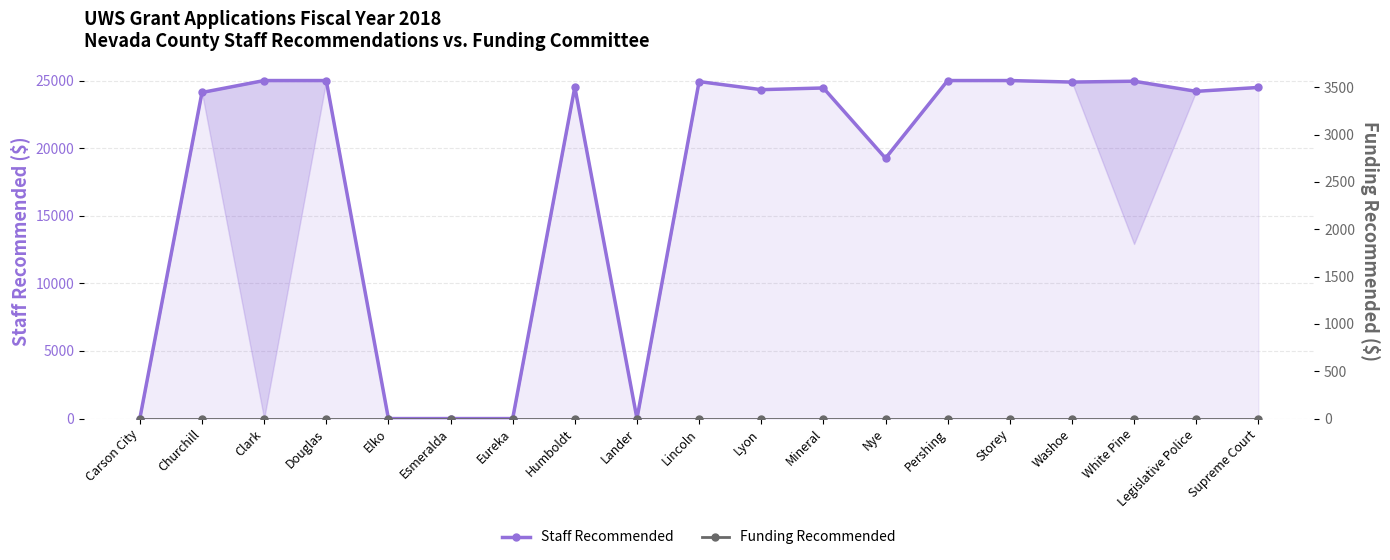

Between Carson City and White Pine, which series saw the biggest shift?

Staff Recommended